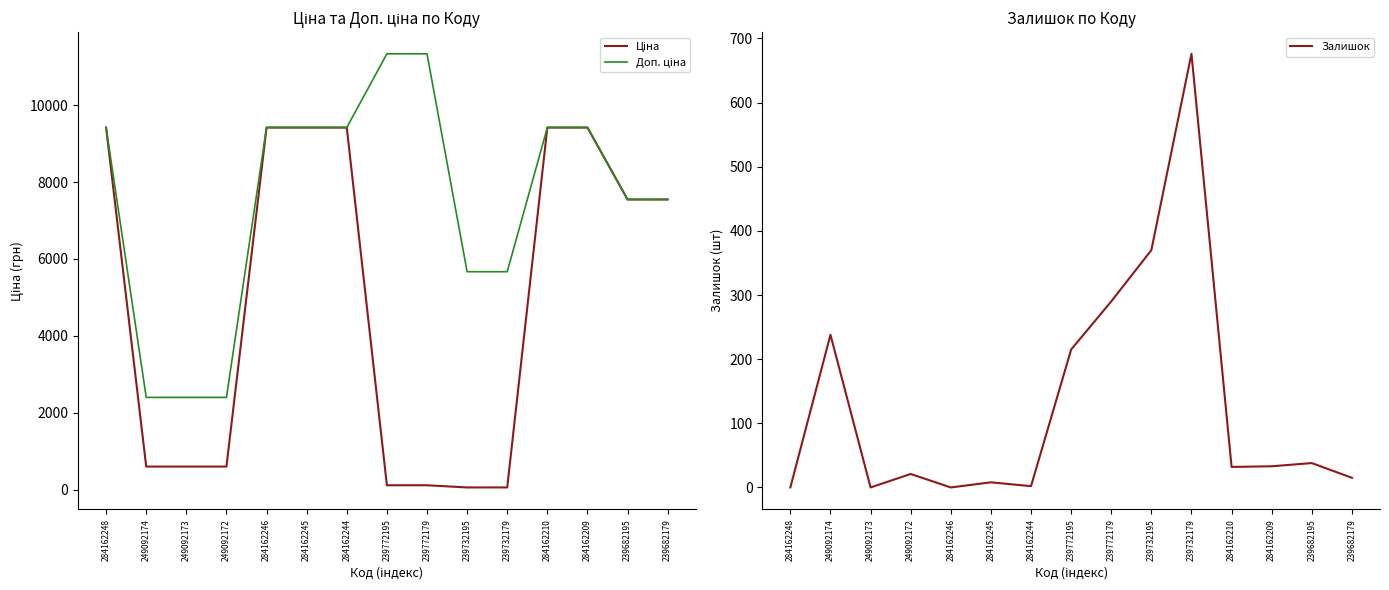

At which category is the sum across all series the highest?

284162209